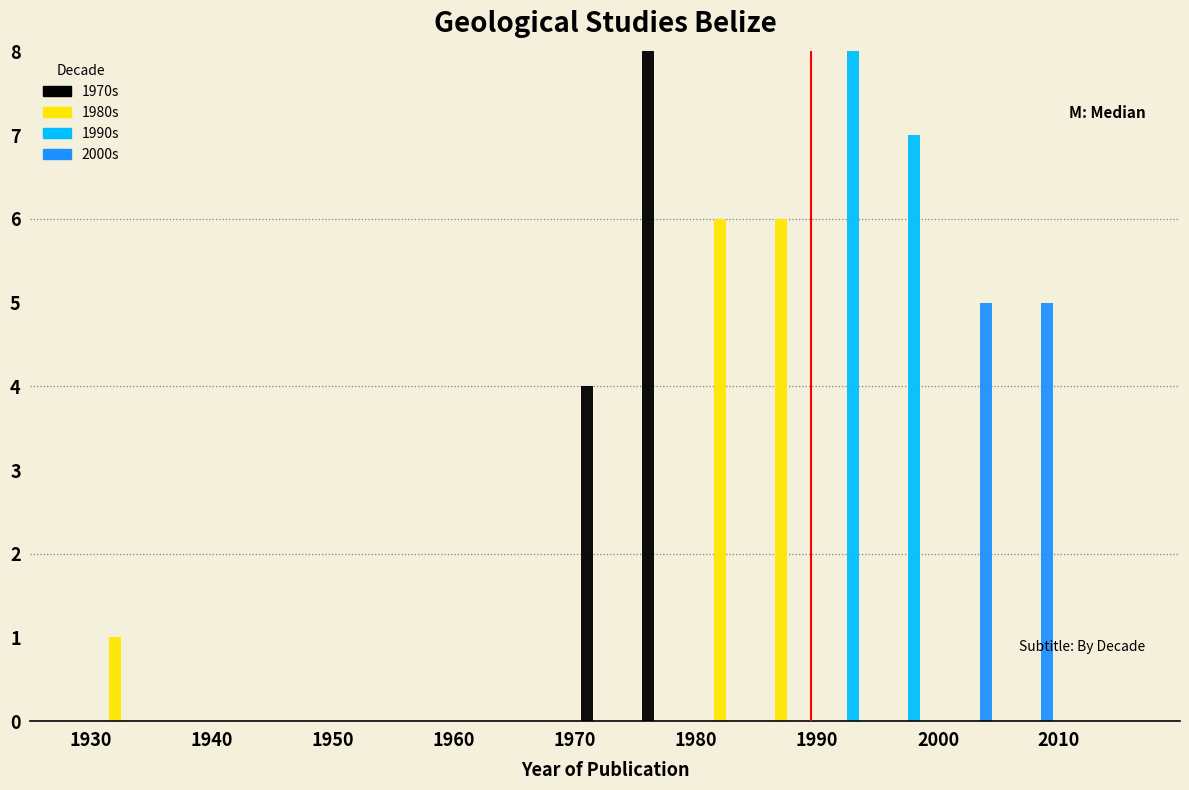

Reading left to right, list every range on the x-axis with the height of the bar of each series over it. The values are not printed on the chart, so give them approximately, as read against the axis.

1930 to 1935: 1970s=0	1980s=1	1990s=0	2000s=0
1935 to 1940: 1970s=0	1980s=0	1990s=0	2000s=0
1940 to 1945: 1970s=0	1980s=0	1990s=0	2000s=0
1945 to 1950: 1970s=0	1980s=0	1990s=0	2000s=0
1950 to 1955: 1970s=0	1980s=0	1990s=0	2000s=0
1955 to 1960: 1970s=0	1980s=0	1990s=0	2000s=0
1960 to 1965: 1970s=0	1980s=0	1990s=0	2000s=0
1965 to 1970: 1970s=0	1980s=0	1990s=0	2000s=0
1970 to 1975: 1970s=4	1980s=0	1990s=0	2000s=0
1975 to 1980: 1970s=8	1980s=0	1990s=0	2000s=0
1980 to 1985: 1970s=0	1980s=6	1990s=0	2000s=0
1985 to 1990: 1970s=0	1980s=6	1990s=0	2000s=0
1990 to 1995: 1970s=0	1980s=0	1990s=8	2000s=0
1995 to 2000: 1970s=0	1980s=0	1990s=7	2000s=0
2000 to 2005: 1970s=0	1980s=0	1990s=0	2000s=5
2005 to 2010: 1970s=0	1980s=0	1990s=0	2000s=5
2010 to 2015: 1970s=0	1980s=0	1990s=0	2000s=0